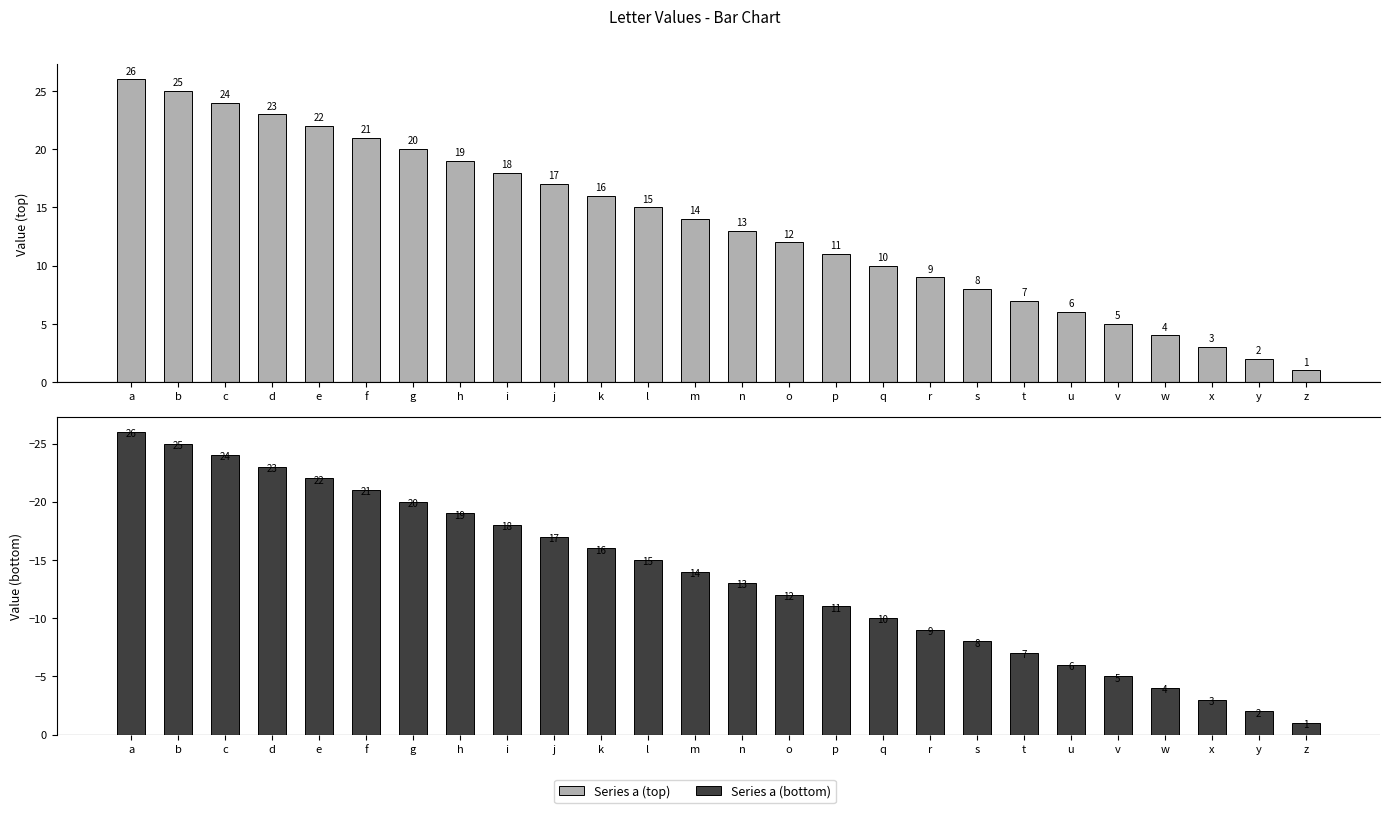

What is the difference between the second highest and minimum values in the a series?

24